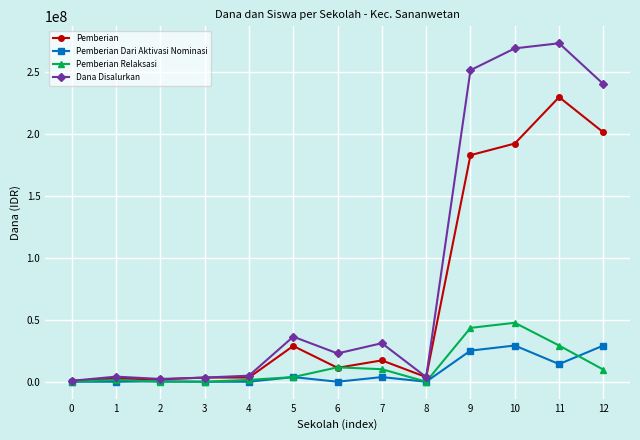

True or false: Dana Disalurkan has more than 1 points higher than both neighbors.

True